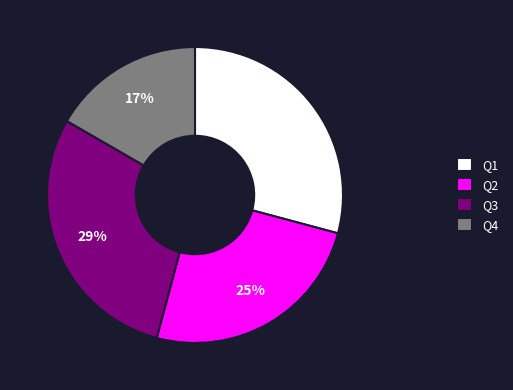

True or false: Q1 accounts for 29% of the total.

True